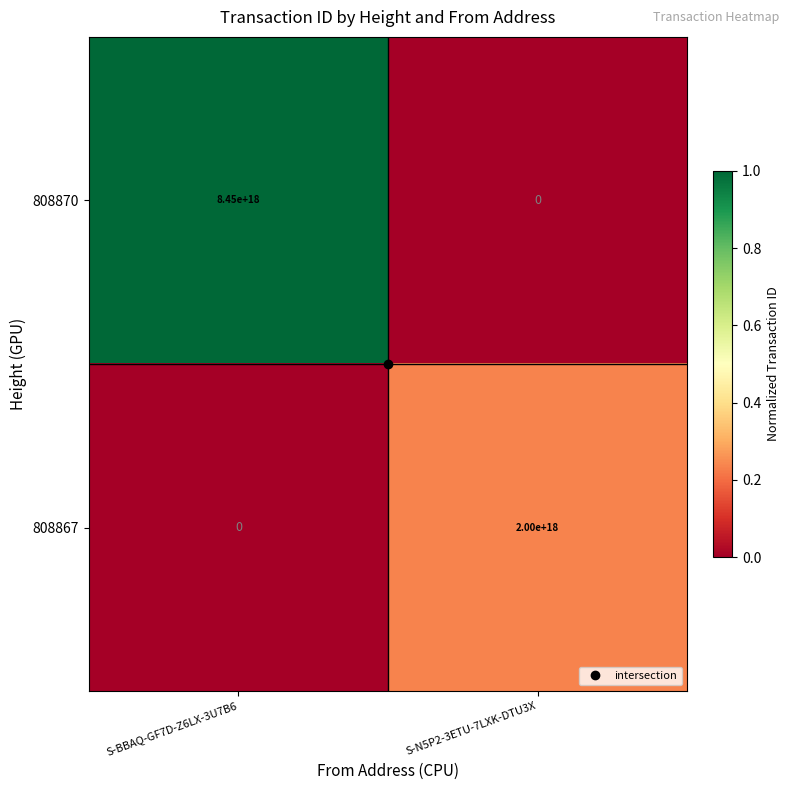

Which series changed the most between S-BBAQ-GF7D-Z6LX-3U7B6 and S-N5P2-3ETU-7LXK-DTU3X?

808870